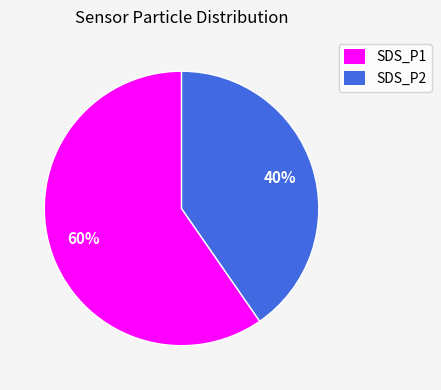

To the nearest percent, what is the average slice percentage?

50%